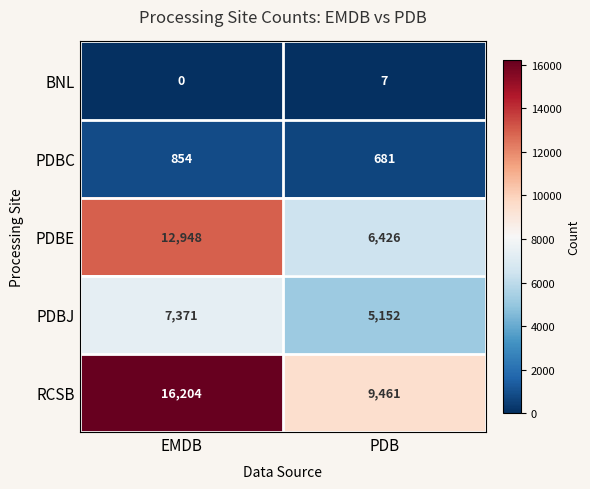

What is the maximum value shown in the chart?

16204